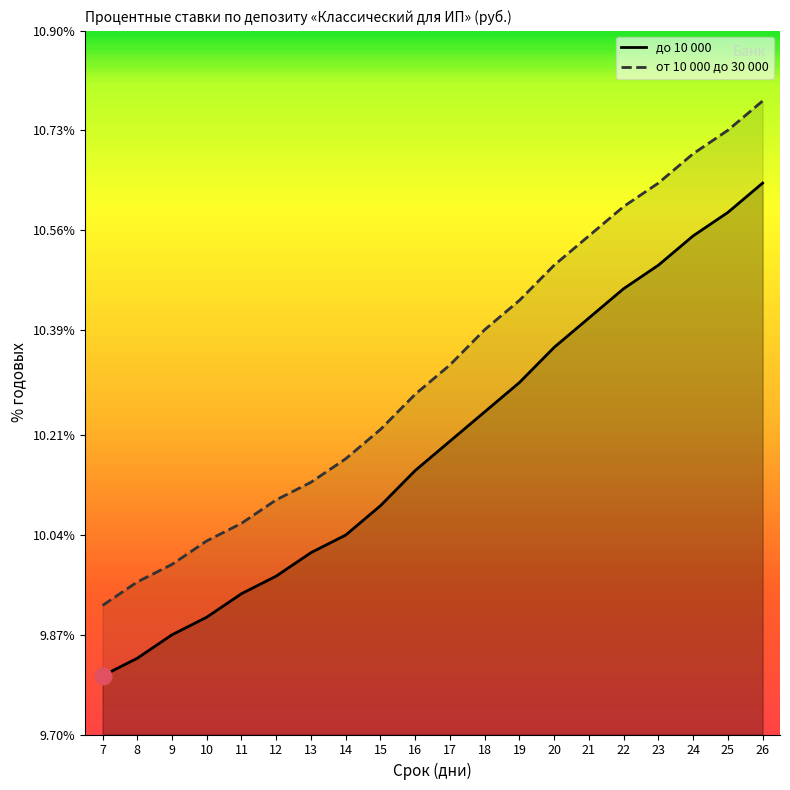

Which series has the largest total across all categories?

от 10 000 до 30 000